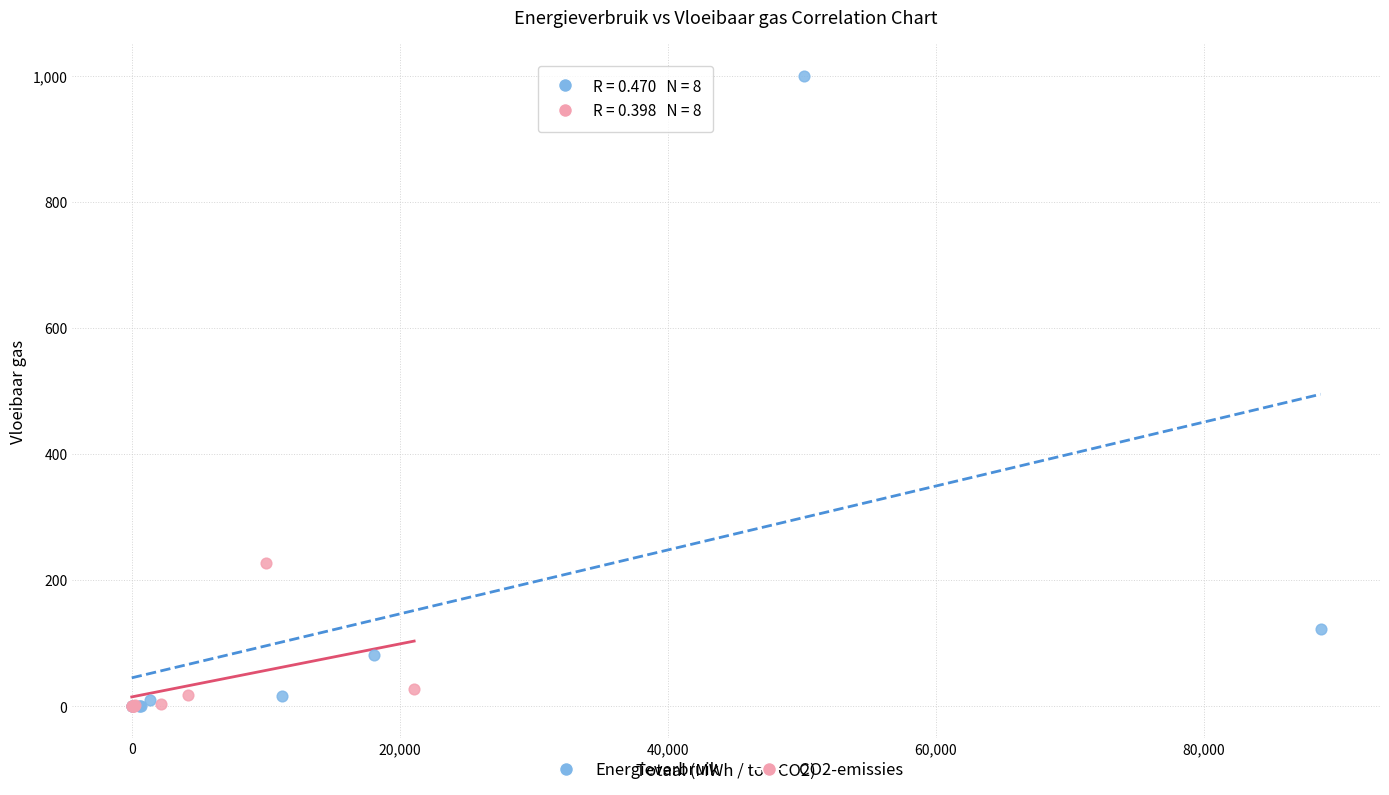

Which series has the widest spread of Y values?

Energieverbruik